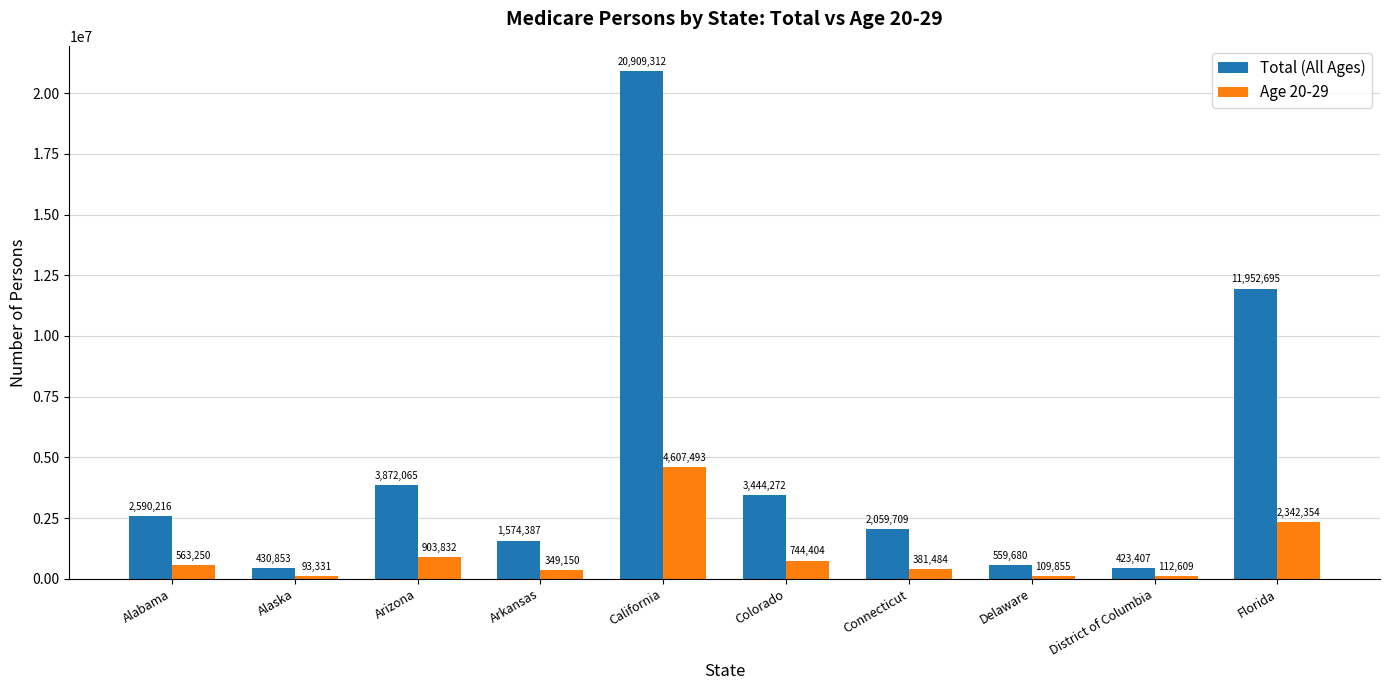

How many series are shown in this chart?

2